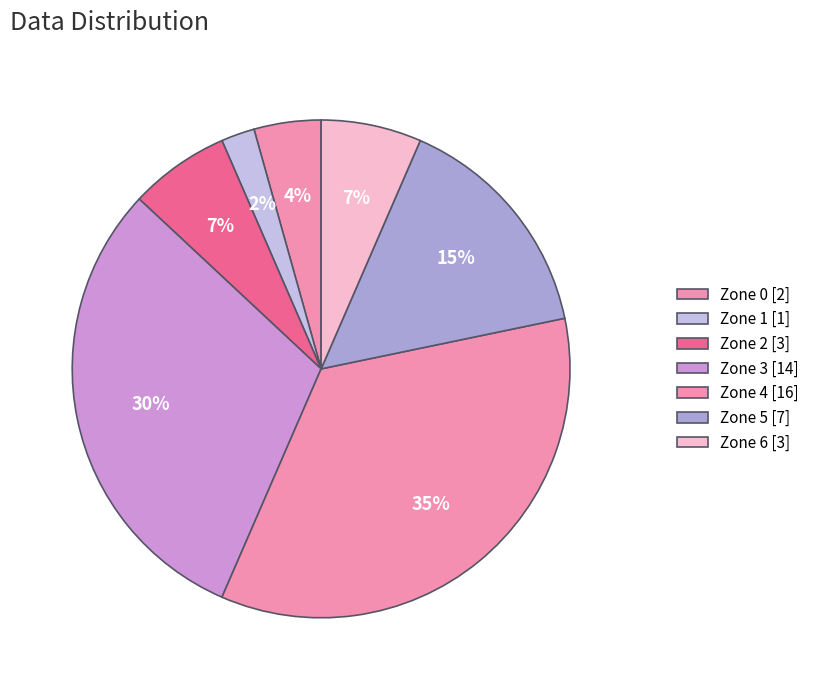

Between Zone 3 and Zone 2, which is larger?

Zone 3